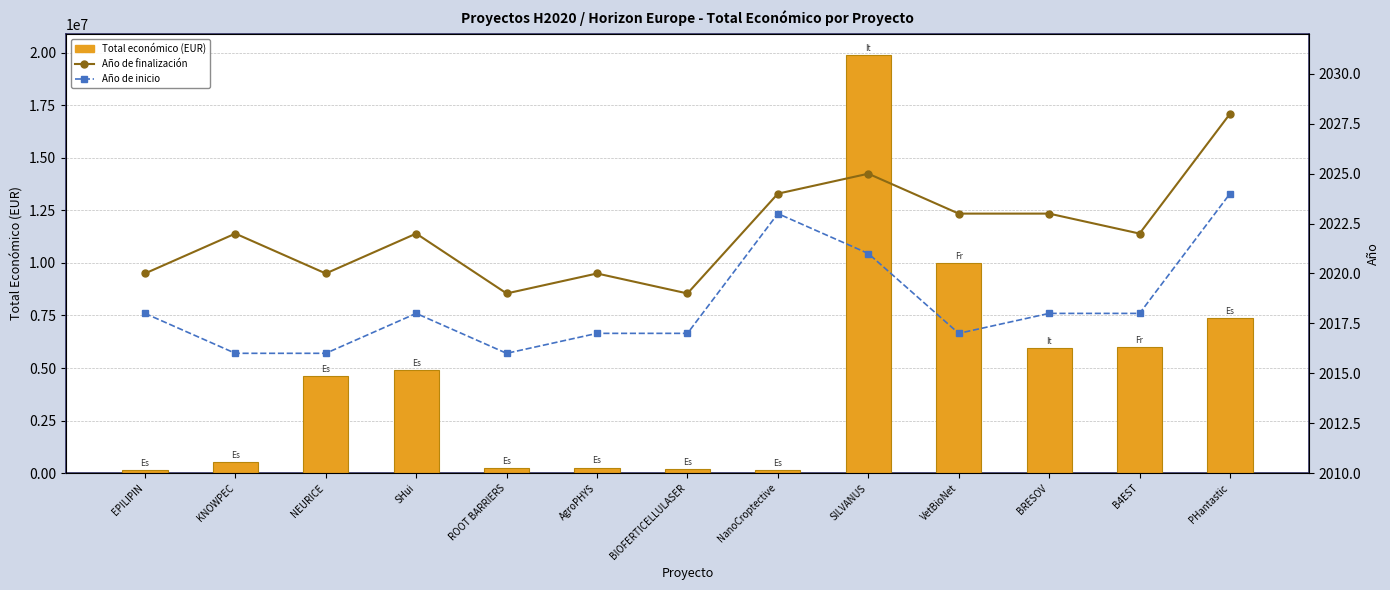

Which series changed the most between SHui and BIOFERTICELLULASER?

Total económico (EUR)